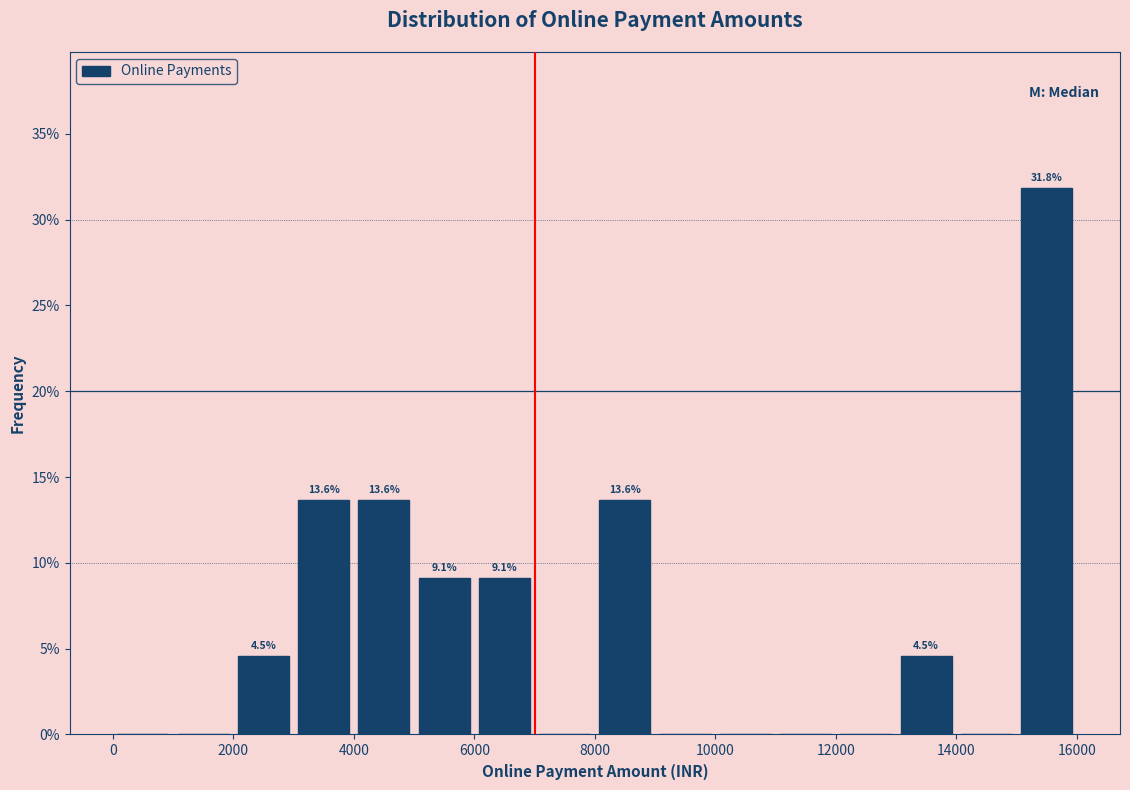

Over which range of the x-axis is the bar tallest?

15000 to 16000